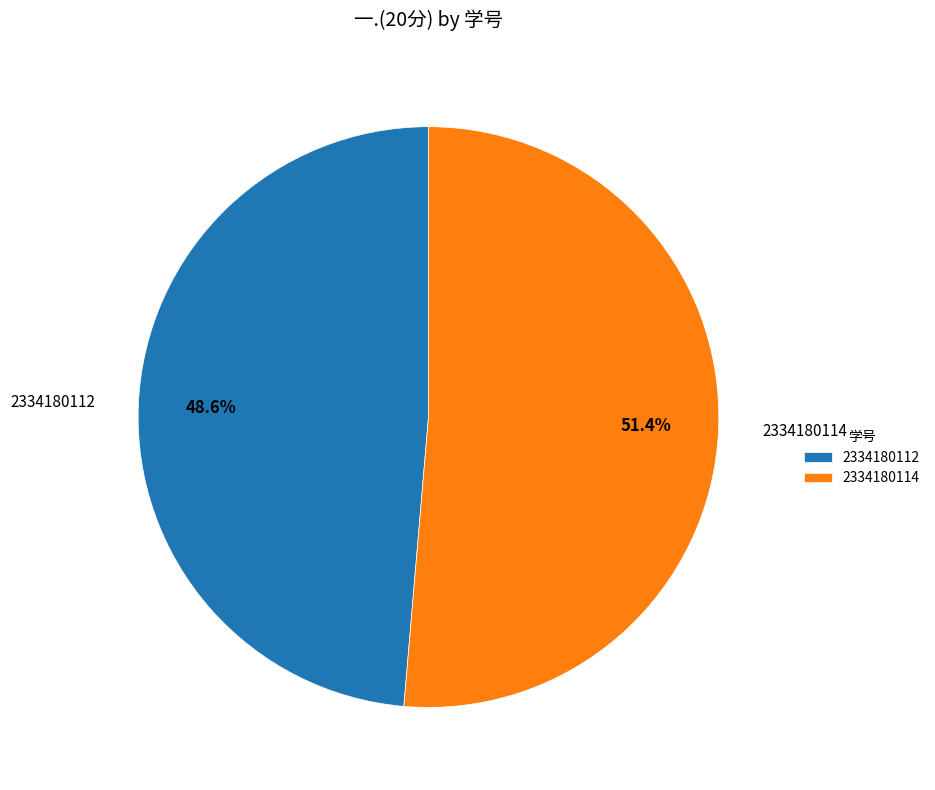

How many segments does this pie chart have?

2